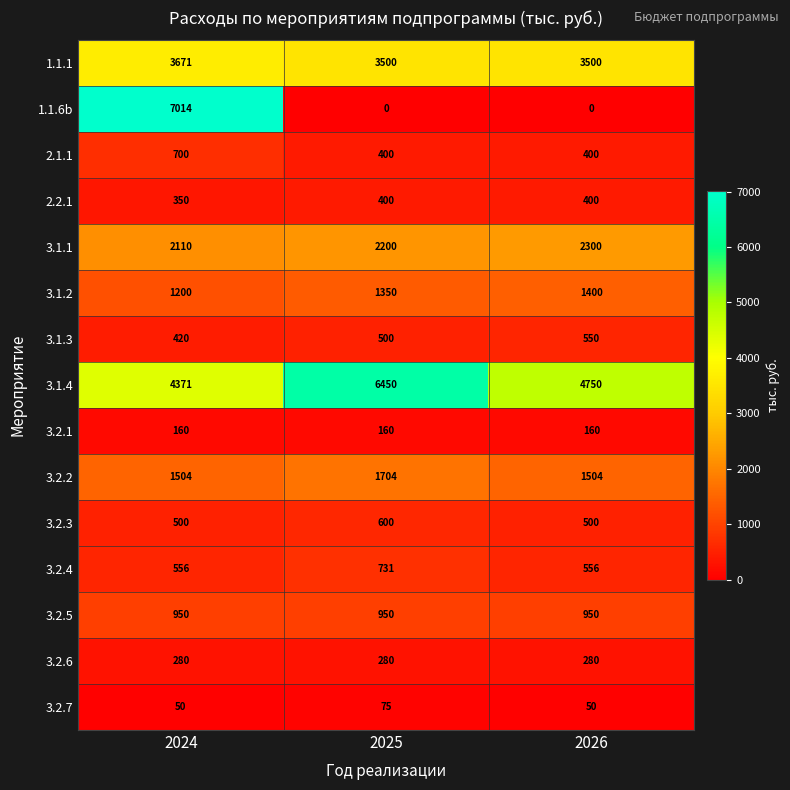

Which series changed the most between 2024 and 2025?

1.1.6b